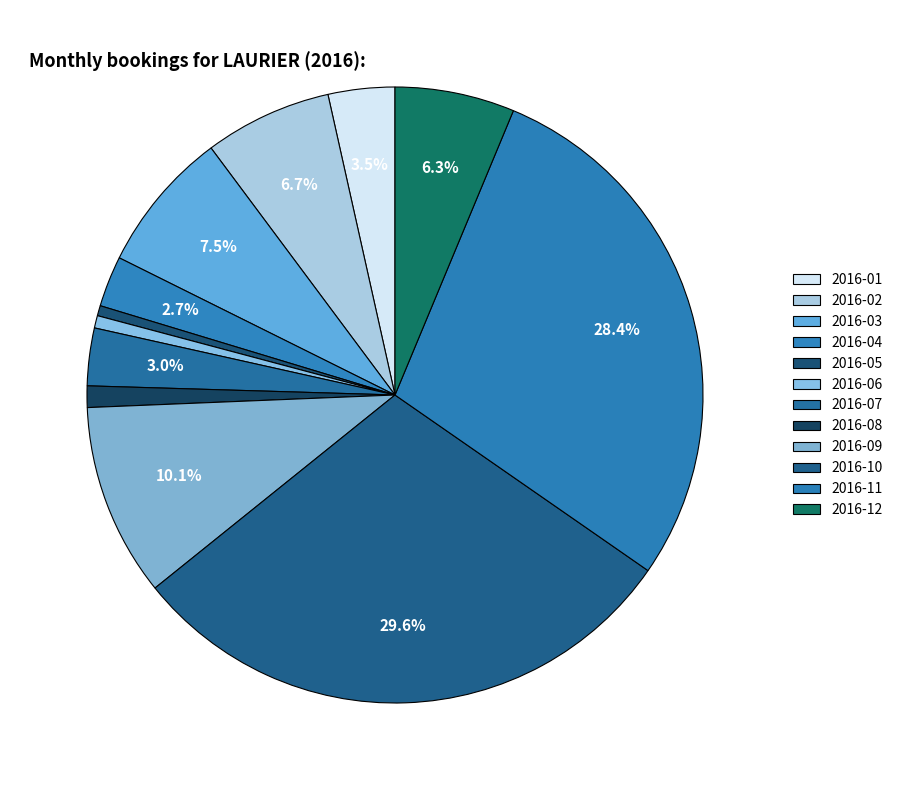

What is the change in value from 2016-03 to 2016-09?

+45